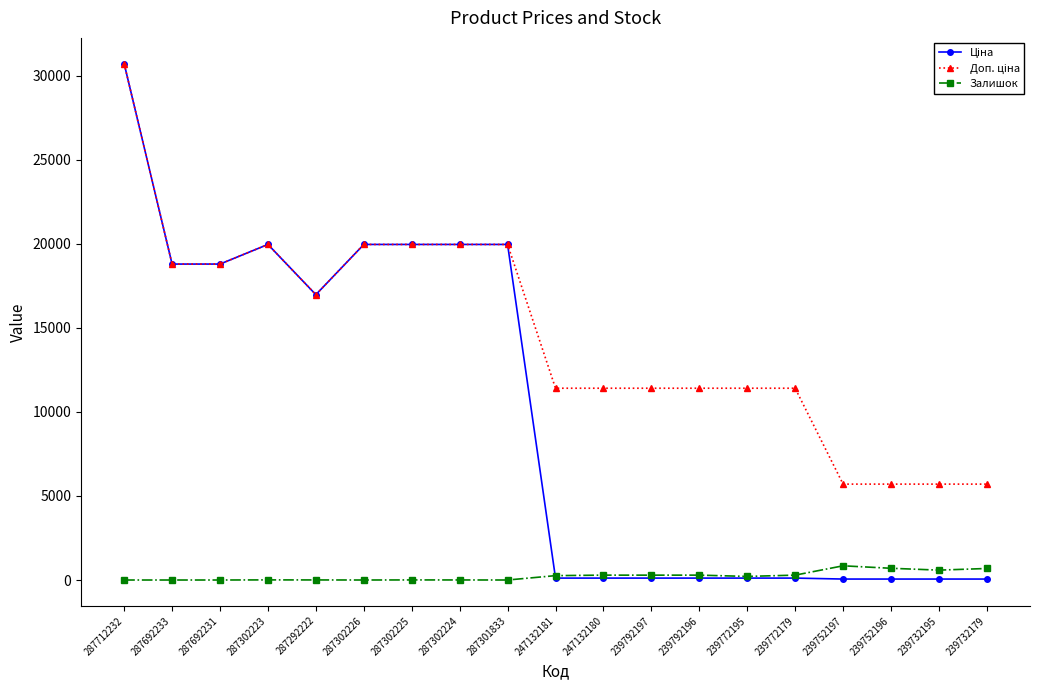

How many series are shown in this chart?

3